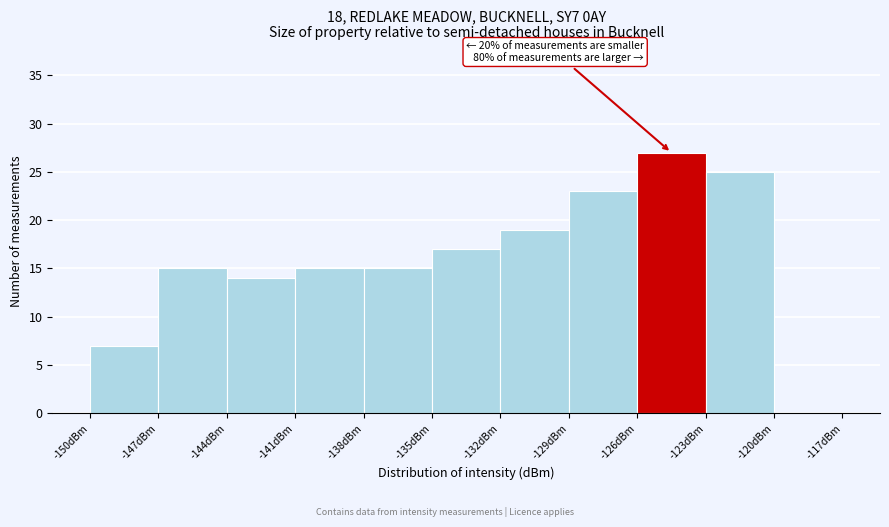

Which range on the x-axis has the tallest bar?

-126 to -123